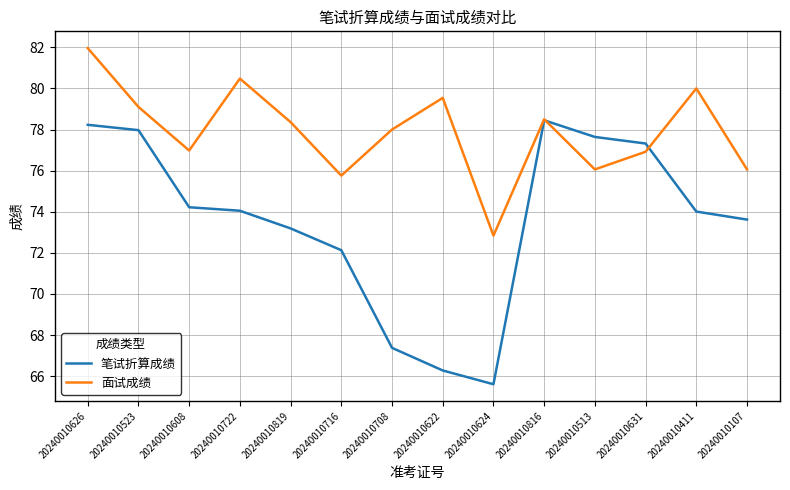

What is the average value of the 面试成绩 series?

77.9